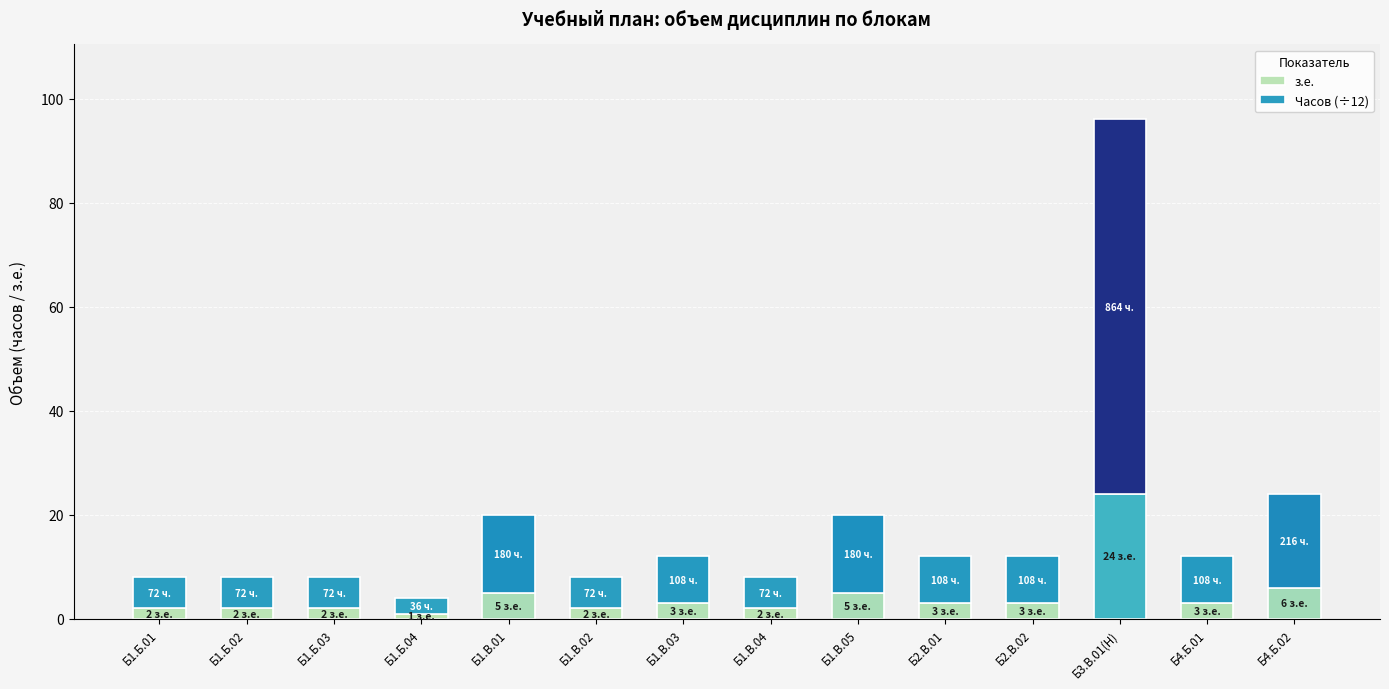

At which category is the sum across all series the highest?

Б3.В.01(Н)